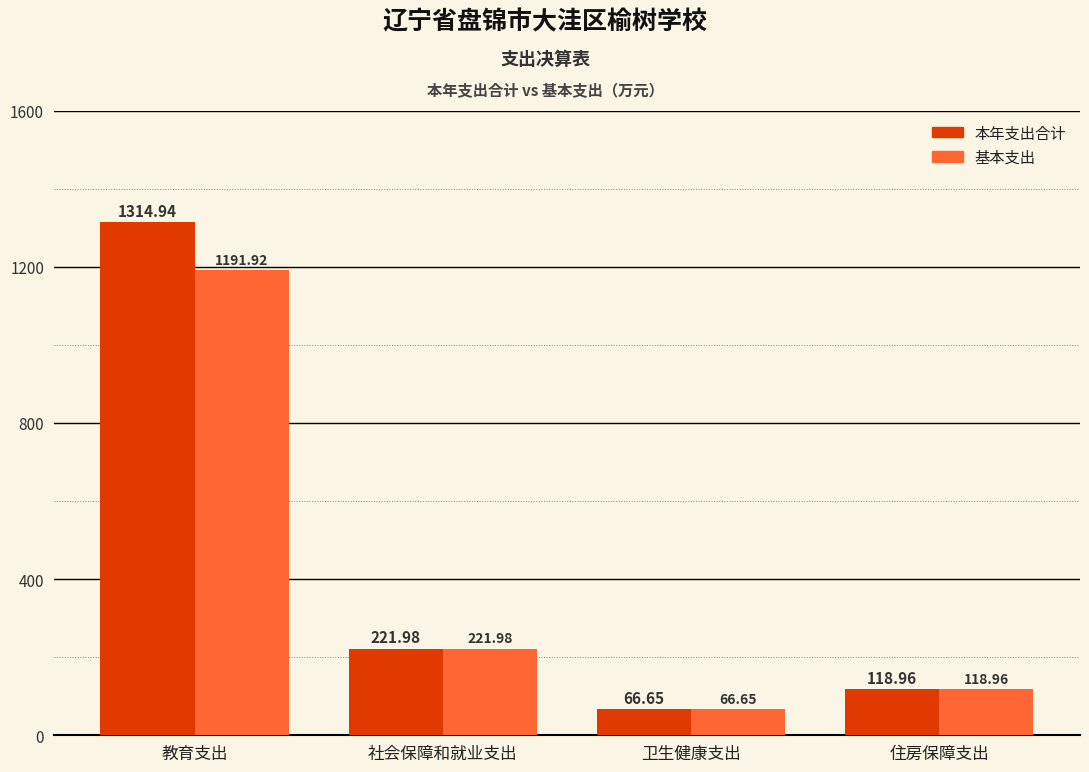

How many bars are there in total?

8